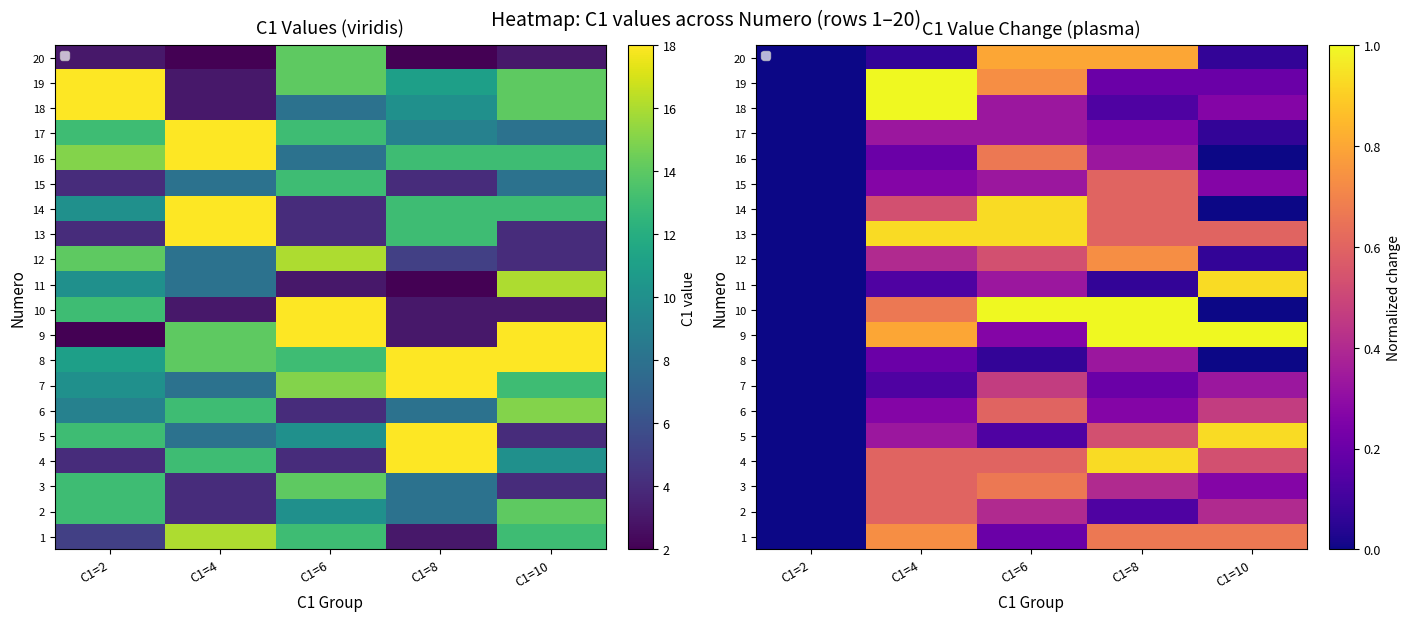

How many categories are shown in the chart?

5